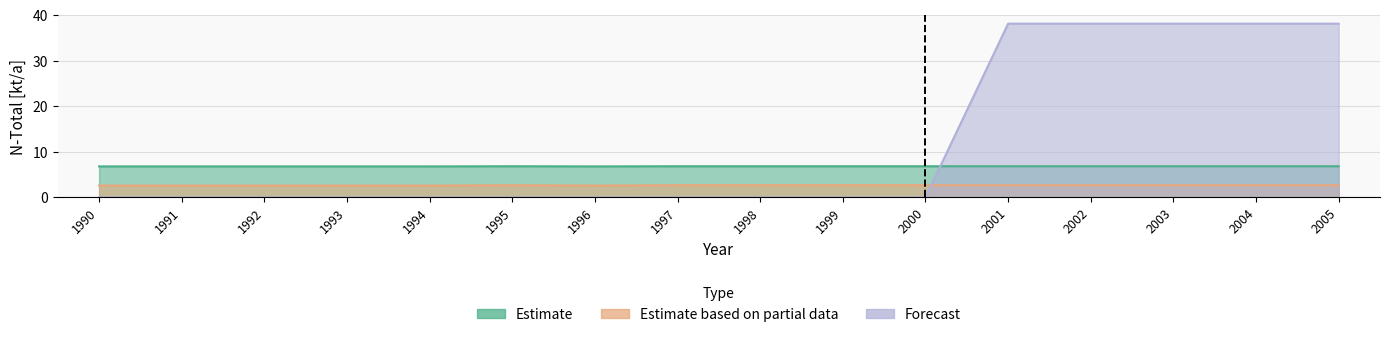

At how many categories does at least one series exceed 28?

5